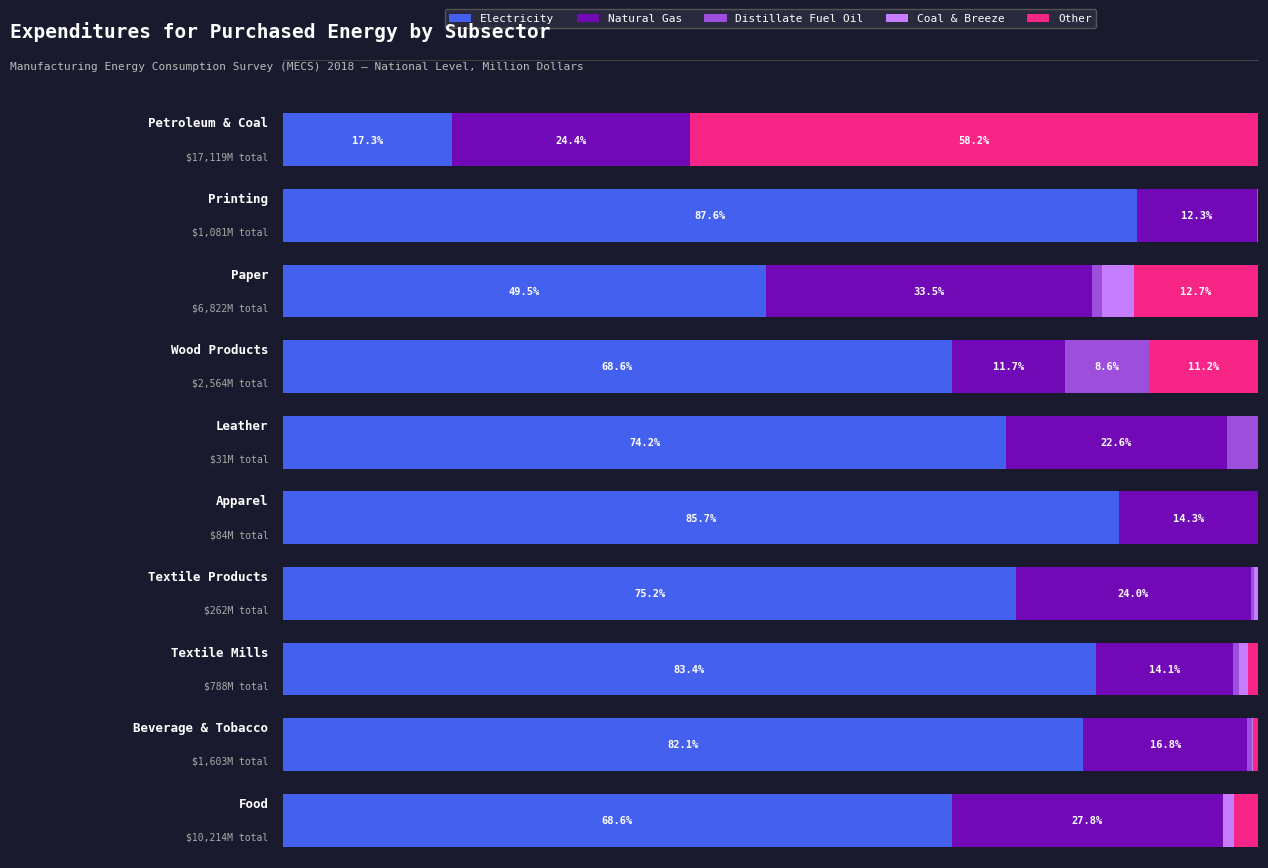

What are all the series names shown in the legend?

Electricity, Natural Gas, Distillate Fuel Oil, Coal & Breeze, Other